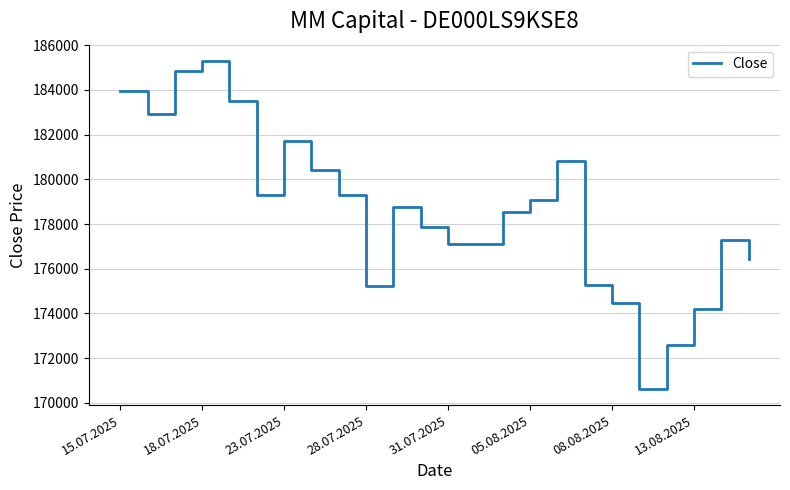

What is the greatest value displayed?

185289